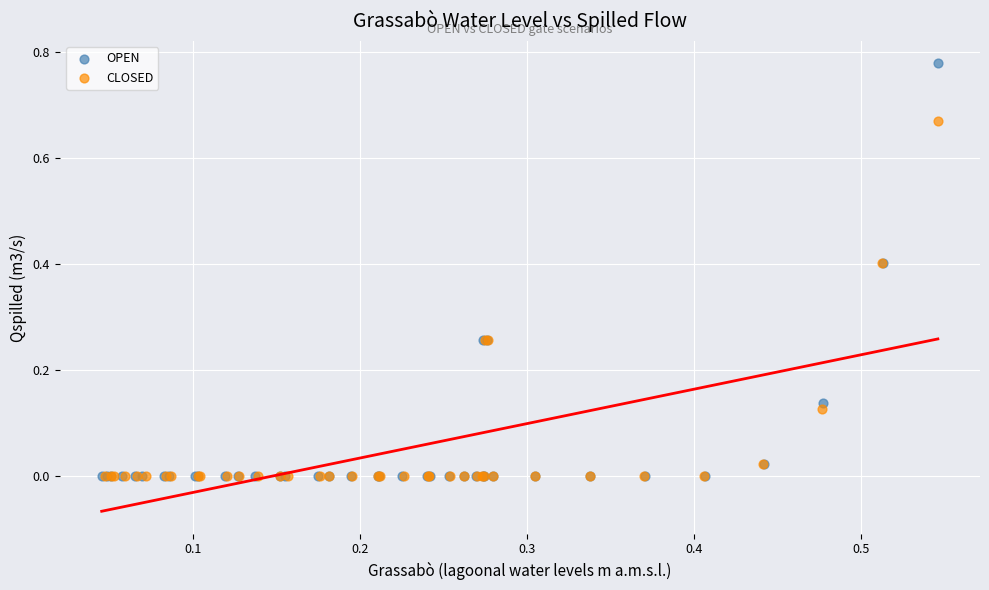

Which series has the largest Y range (max minus min)?

OPEN